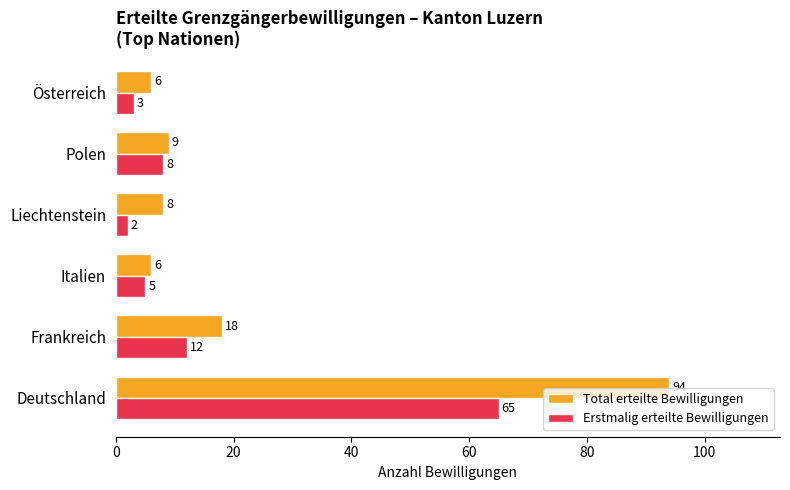

List the series in order of their peak value, lowest first.

Erstmalig erteilte Bewilligungen, Total erteilte Bewilligungen